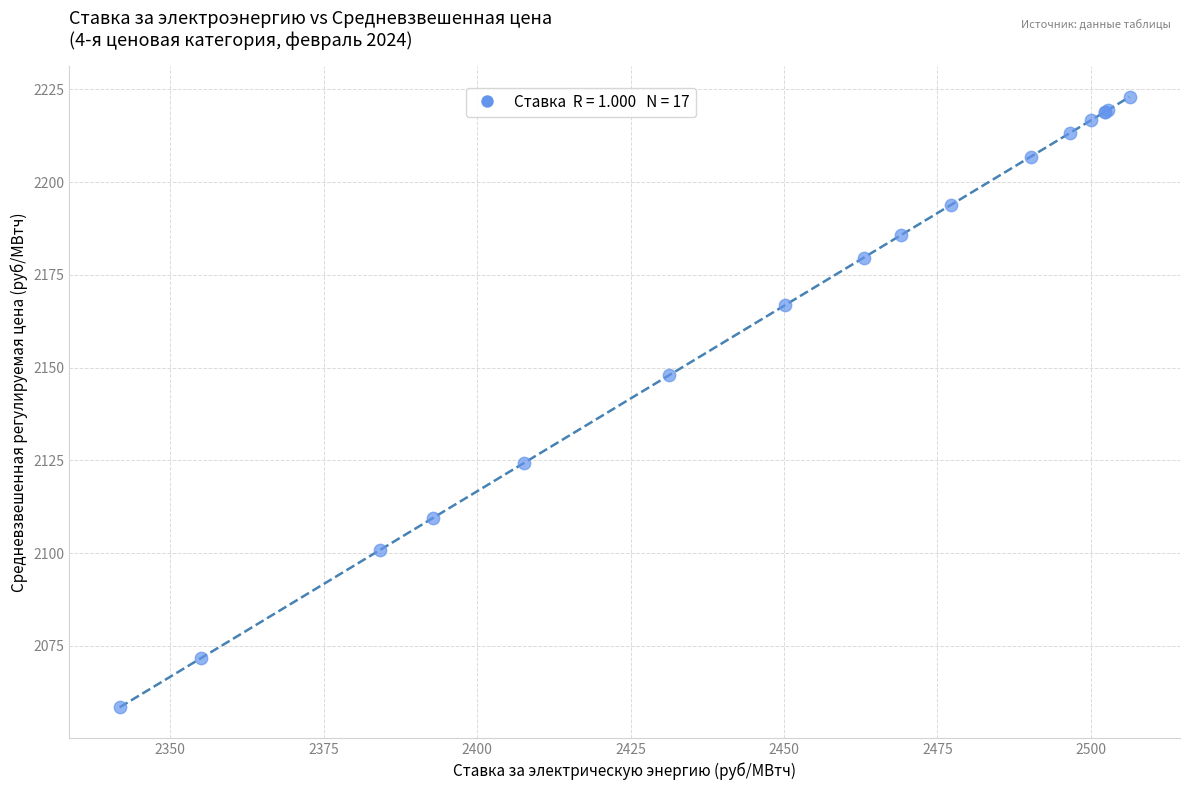

What Y value in the scatter plot is closest to 2140?

2148.0